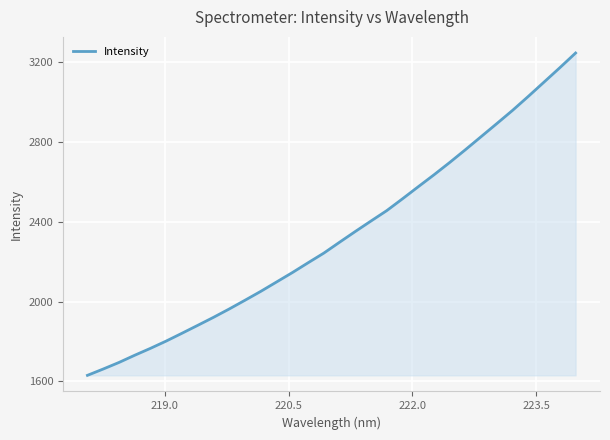

What is the difference between the maximum and minimum values?

1613.8